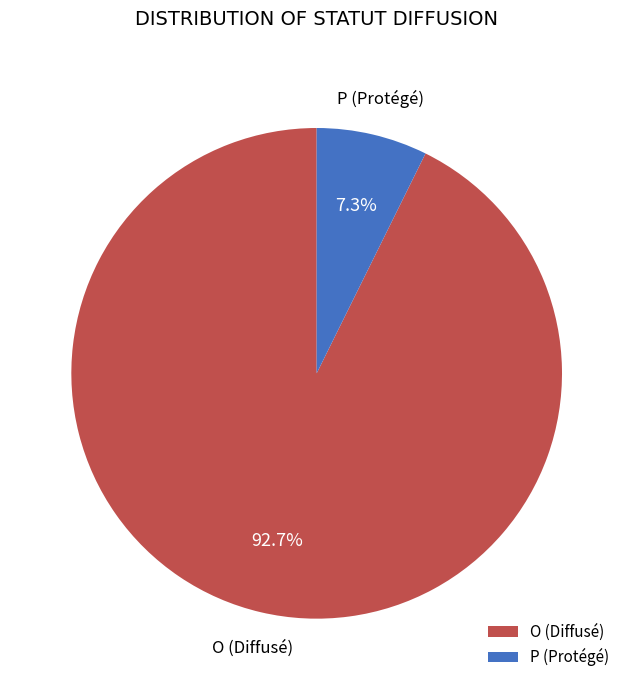

Which slice is the smallest?

P